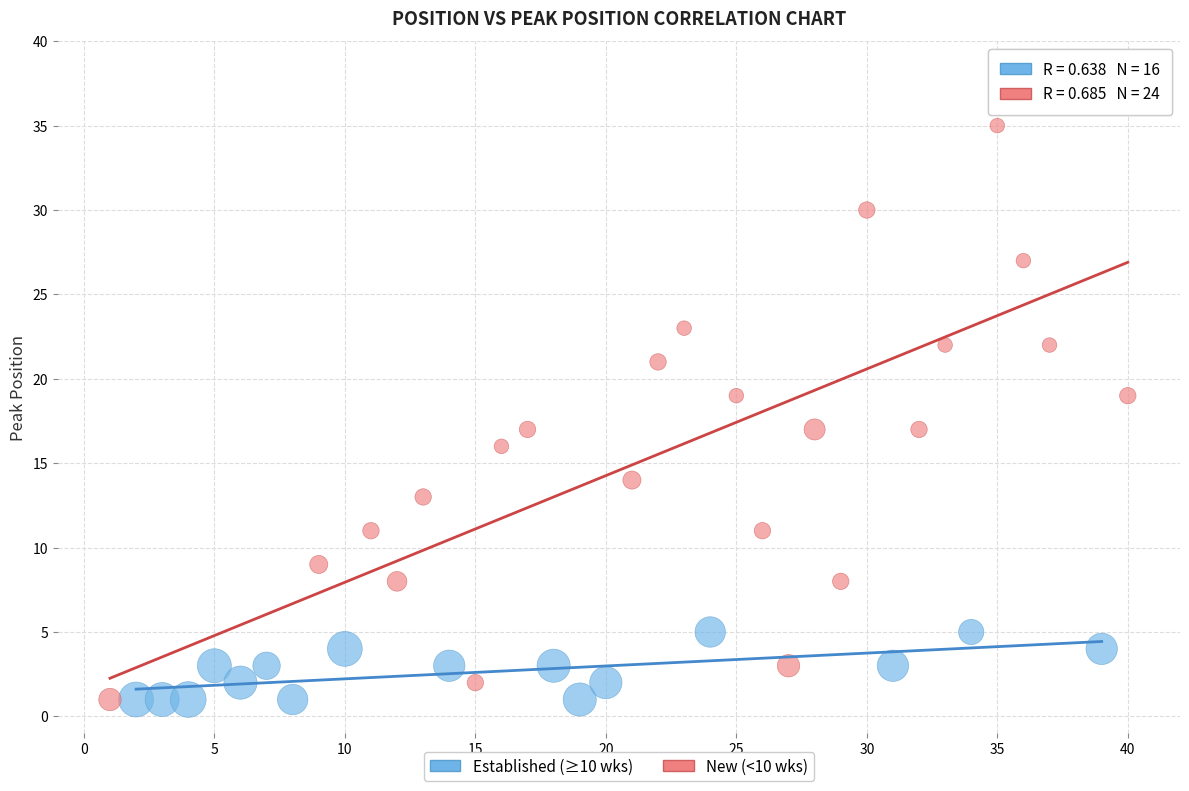

Which series has the widest spread of Y values?

New (<10 wks)